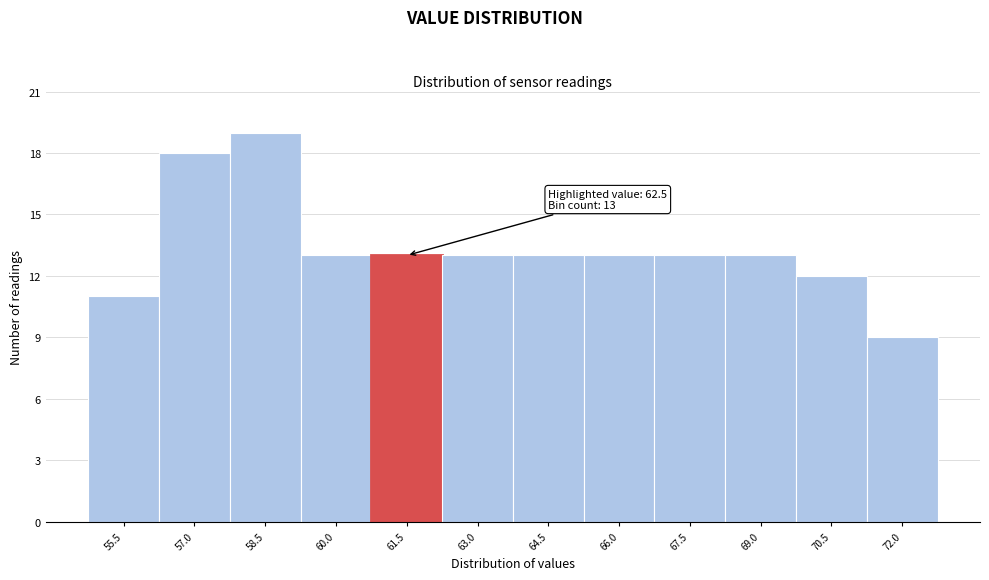

Reading left to right, transcribe all the data shown in this chart.

11	18	19	13	13	13	13	13	13	13	12	9